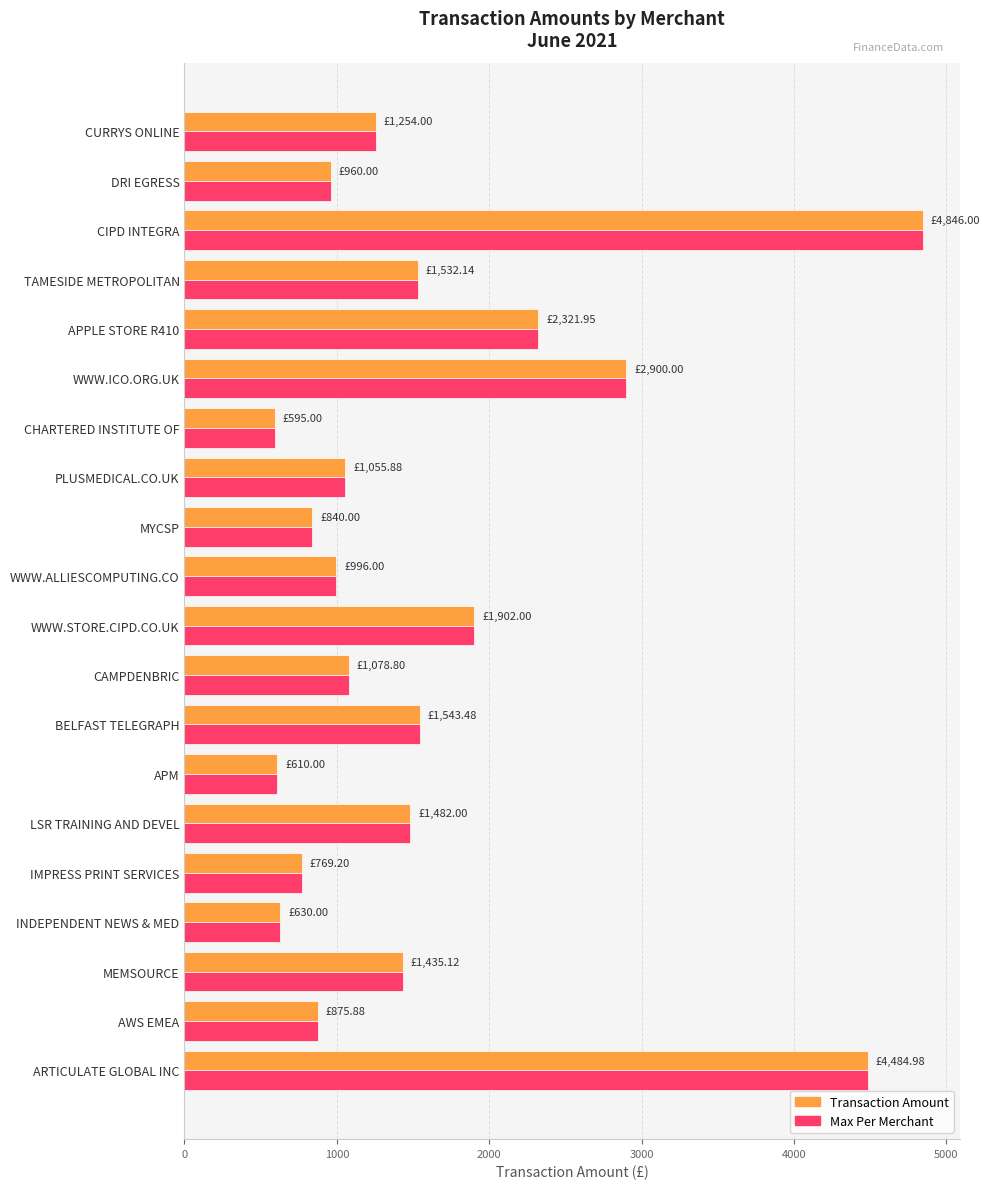

At which category does the chart reach its peak across all series?

CIPD INTEGRA